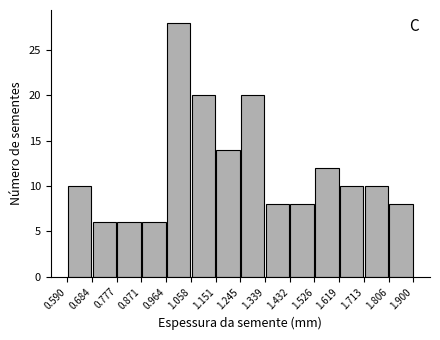

Reading left to right, transcribe this chart: for each bar, give the range it covers on the x-axis and its height. The values are not printed on the chart, so give them approximately, as read against the axis.

0.590 to 0.684: 10
0.684 to 0.777: 6
0.777 to 0.871: 6
0.871 to 0.964: 6
0.964 to 1.058: 28
1.058 to 1.151: 20
1.151 to 1.245: 14
1.245 to 1.339: 20
1.339 to 1.432: 8
1.432 to 1.526: 8
1.526 to 1.619: 12
1.619 to 1.713: 10
1.713 to 1.806: 10
1.806 to 1.900: 8